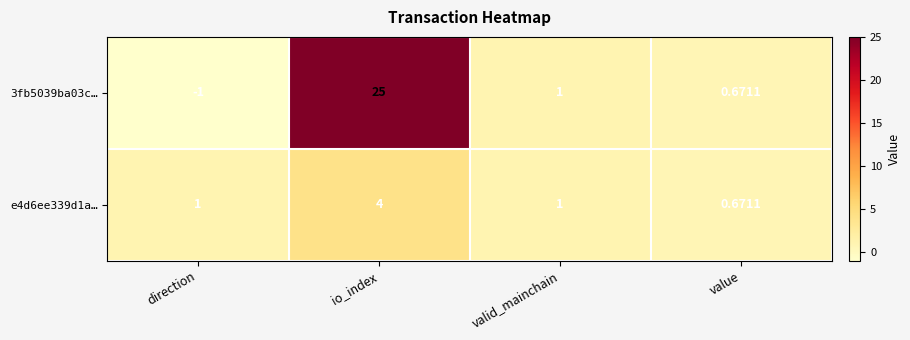

At which category is the sum across all series the highest?

io_index